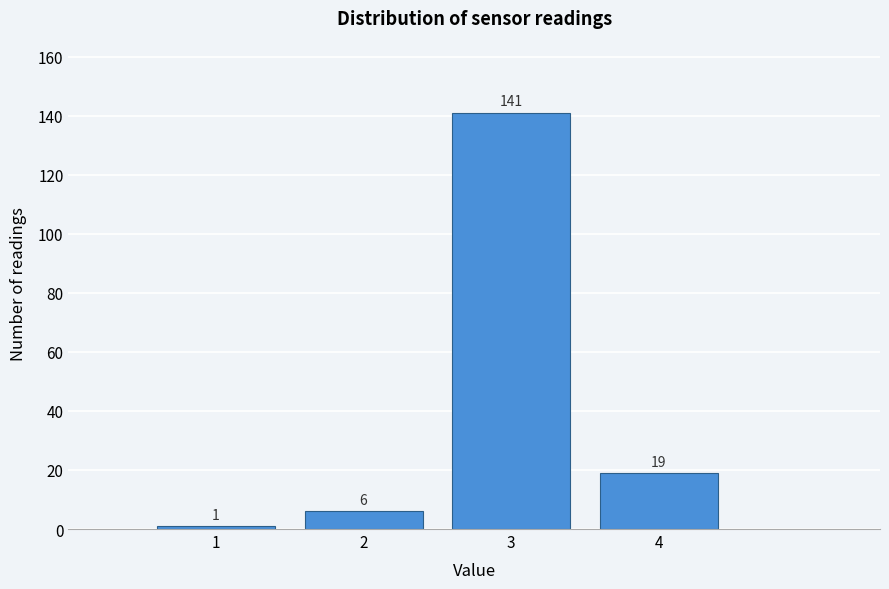

Over which range of the x-axis is the bar tallest?

2.5 to 3.5